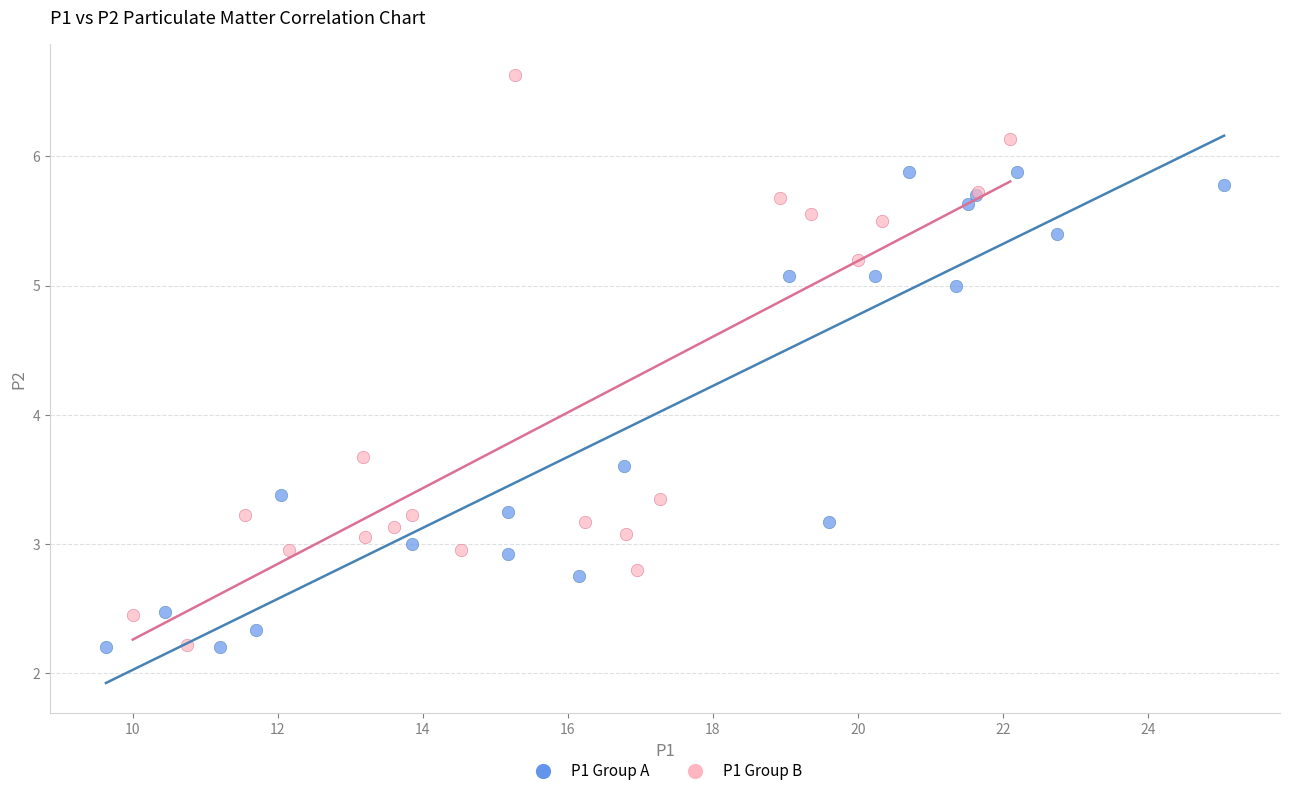

What are all the series names shown in the legend?

P1 Group A, P1 Group B